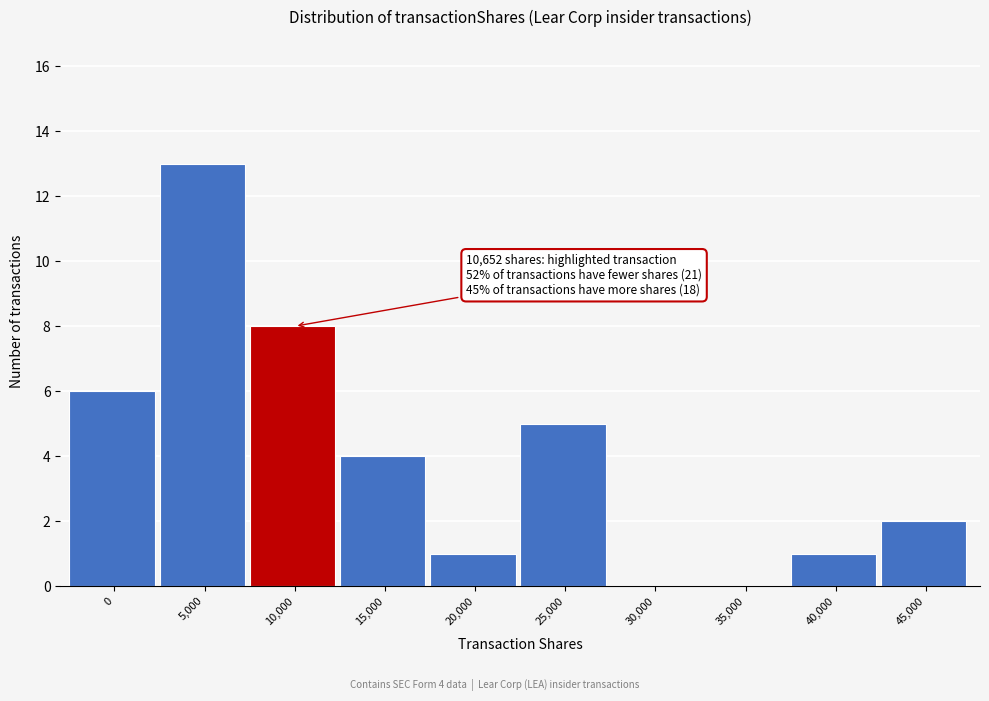

Reading right to left, transcribe all the data shown in this chart.

45,000=2	40,000=1	35,000=0	30,000=0	25,000=5	20,000=1	15,000=4	10,000=8	5,000=13	0=6